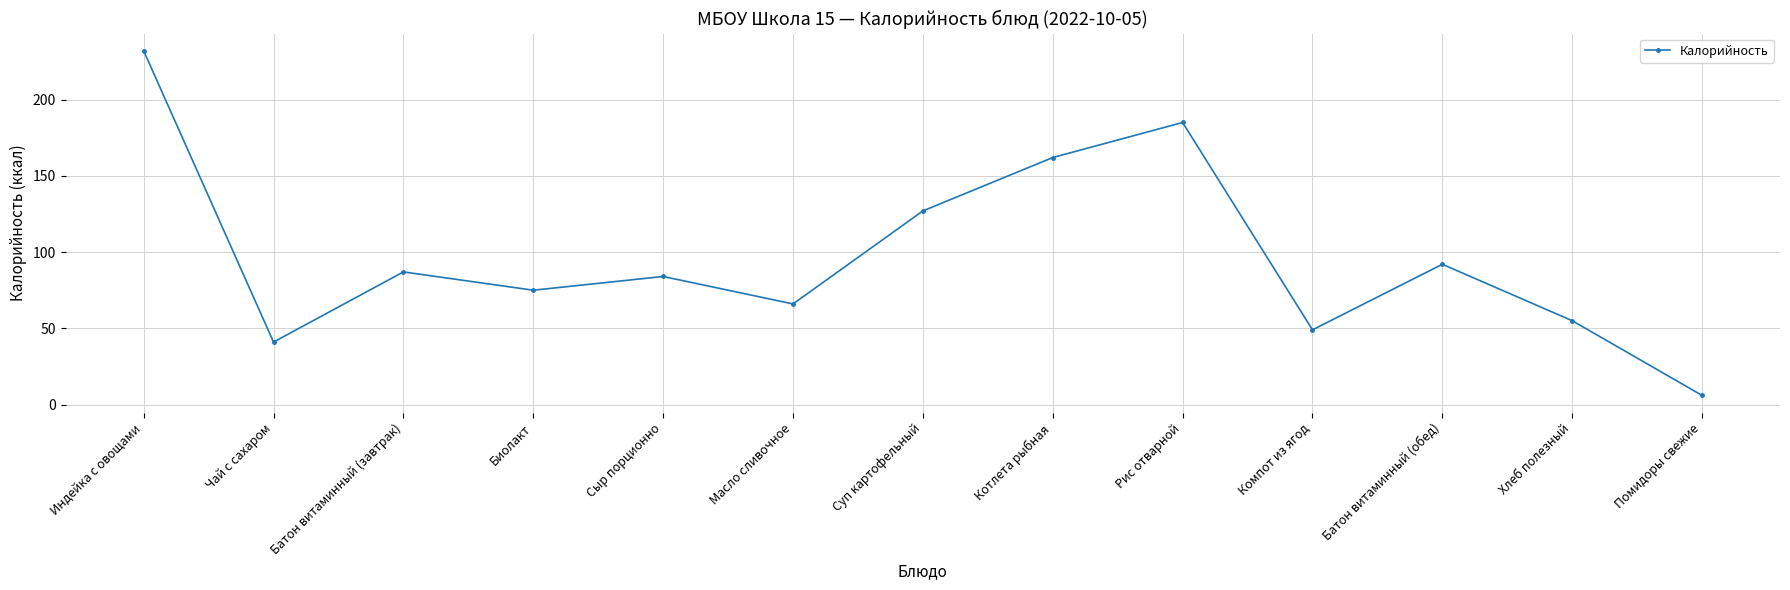

Rank the categories by value from highest to lowest.

Индейка с овощами, Рис отварной, Котлета рыбная, Суп картофельный, Батон витаминный (обед), Батон витаминный (завтрак), Сыр порционно, Биолакт, Масло сливочное, Хлеб полезный, Компот из ягод, Чай с сахаром, Помидоры свежие